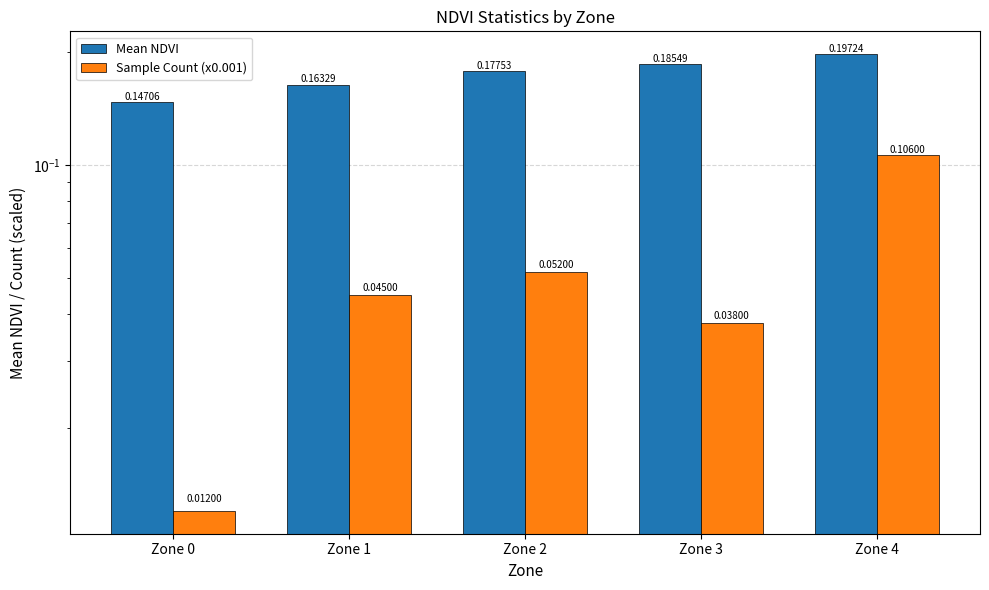

What is the sum of all Sample Count (x0.001) values?

0.3